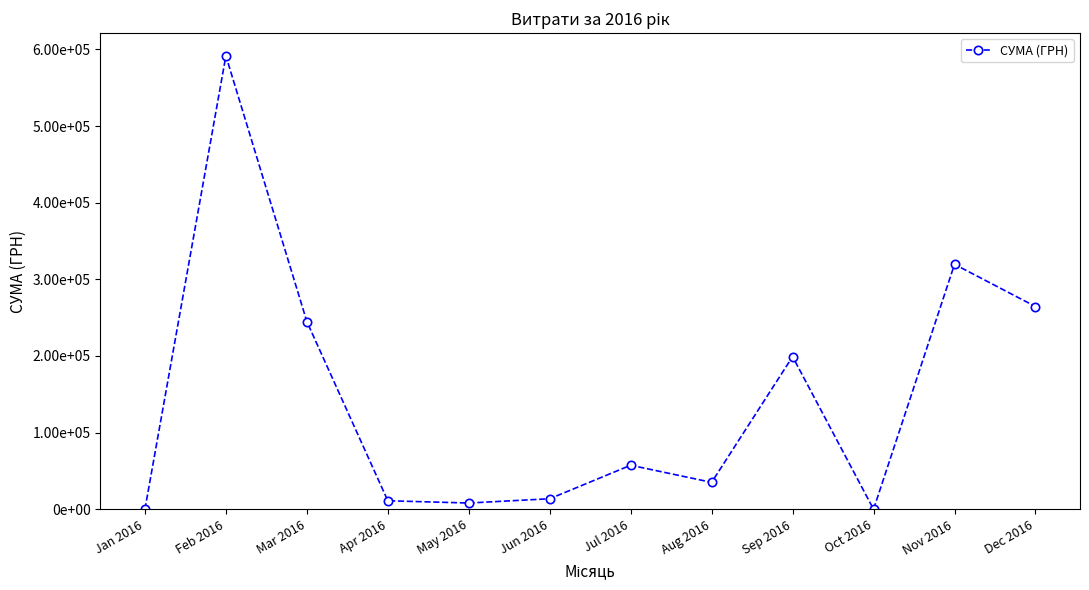

Is this an area chart (filled region under the line)?

No